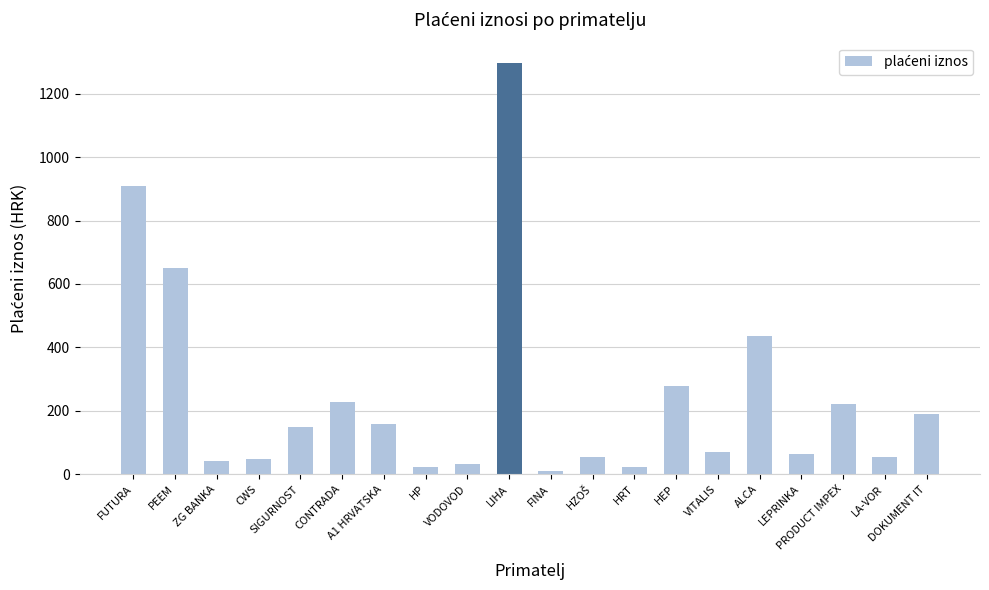

What is the difference between the maximum and minimum values?

1288.8